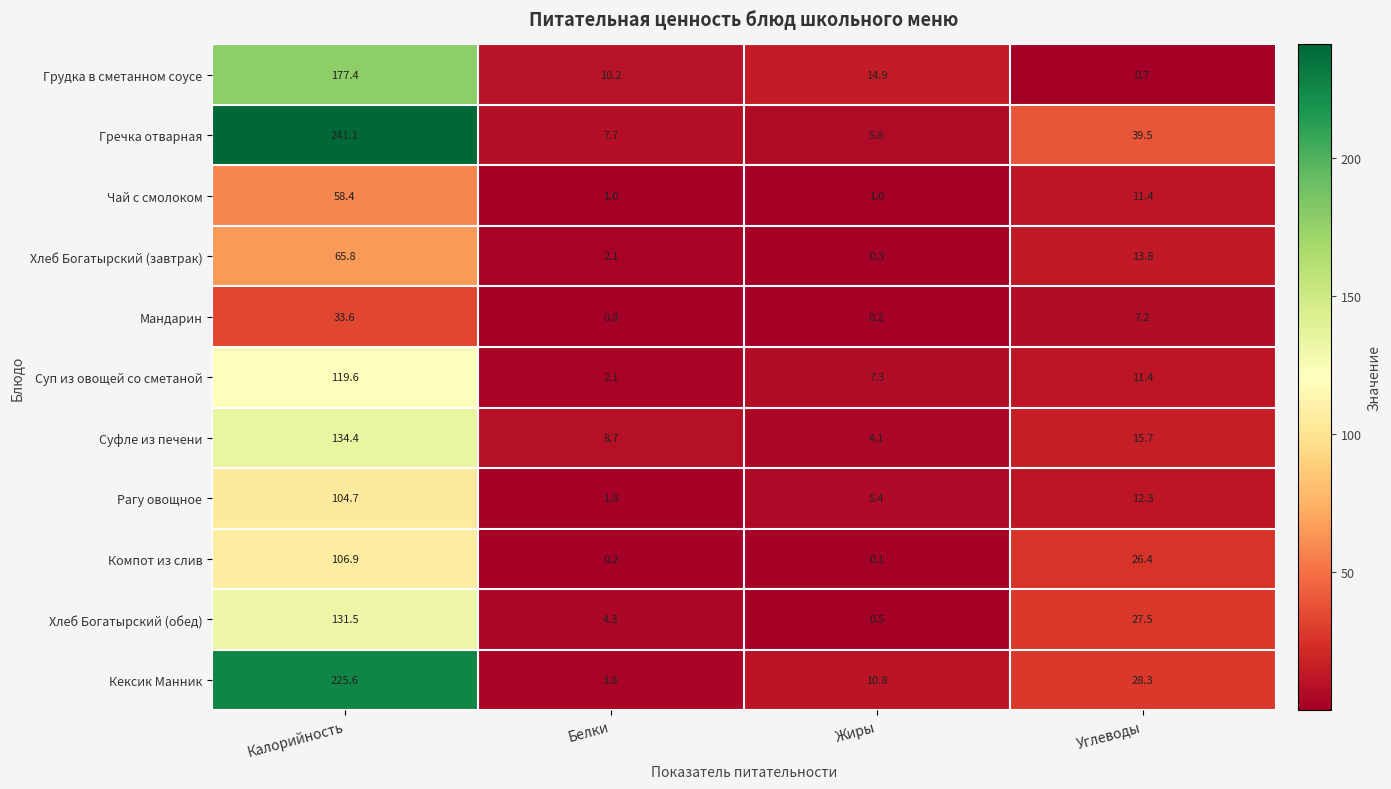

True or false: Хлеб Богатырский (обед) has a value of 11.7 at Углеводы.

False